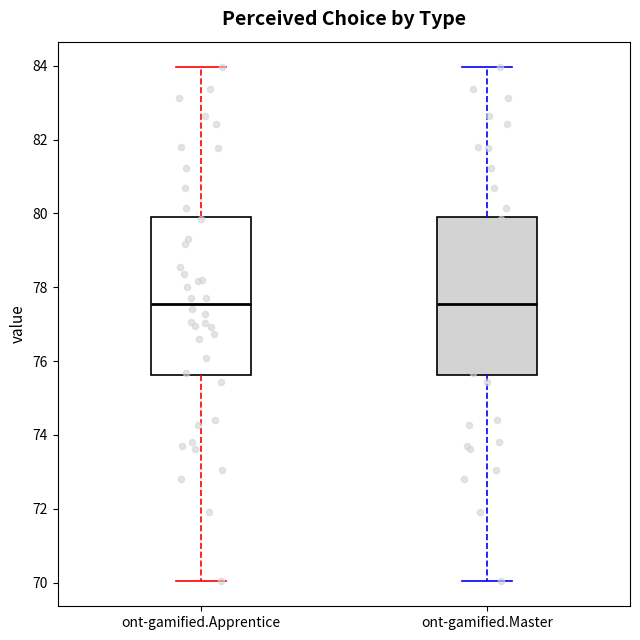

Where is the upper edge of the box for ont-gamified.Apprentice on the y-axis? The values are not printed on the chart, so give them approximately, as read against the axis.

80.0